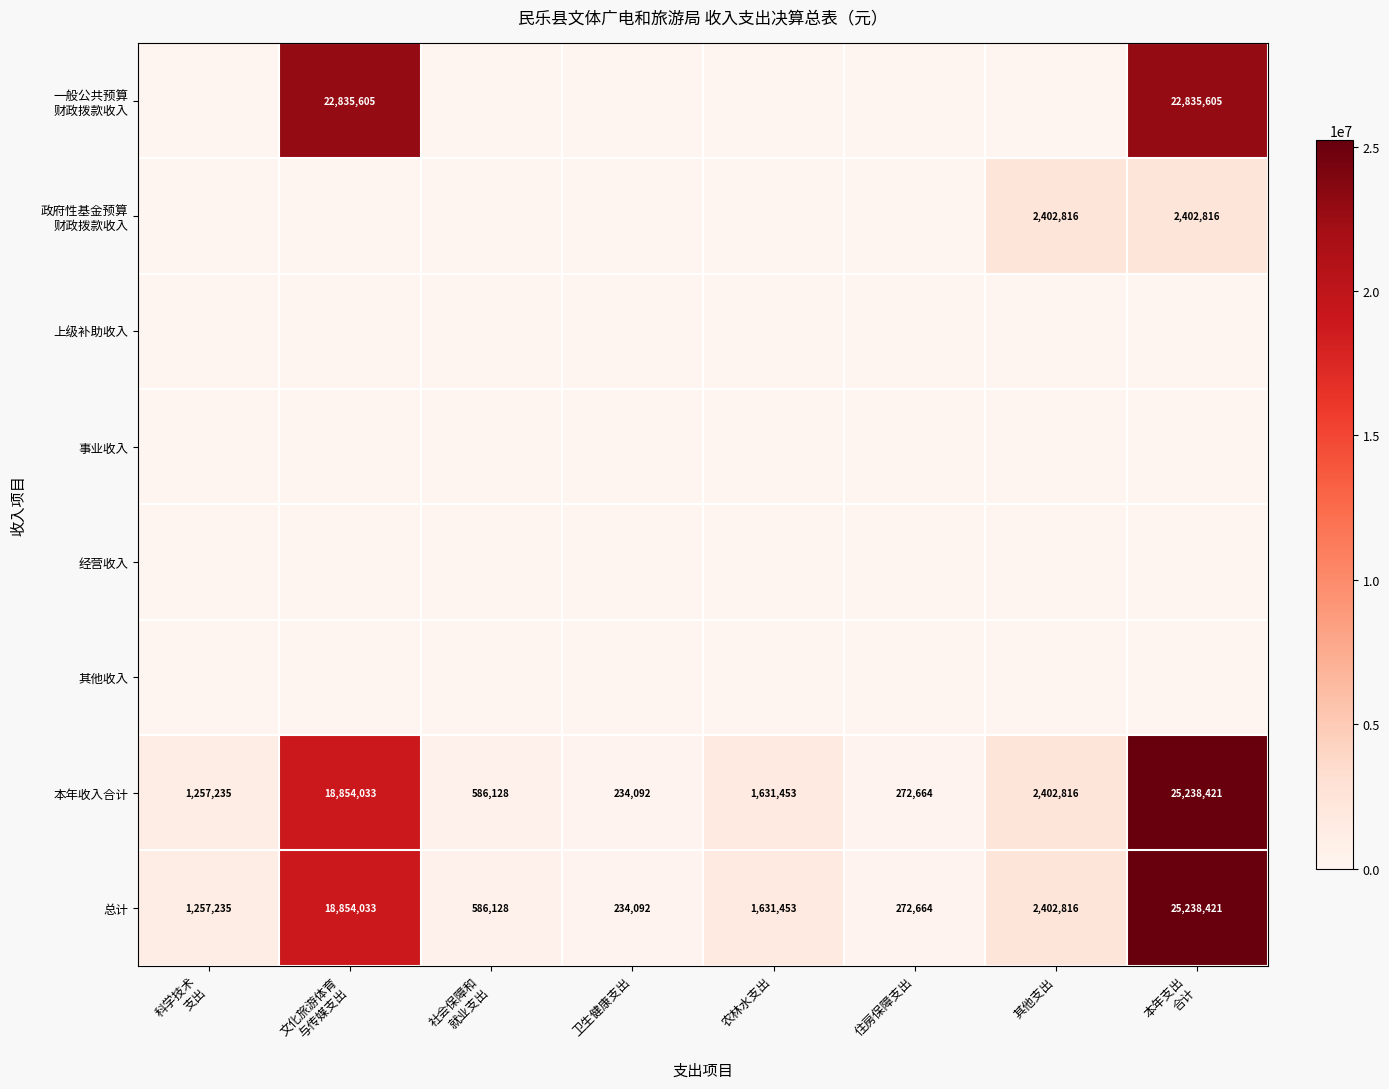

How many categories are shown in the chart?

8